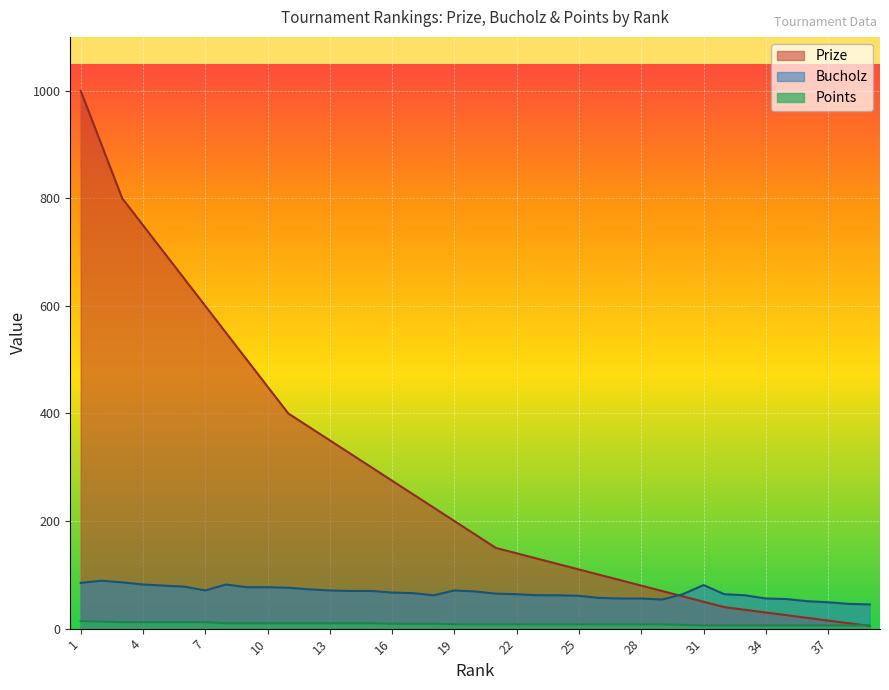

What is the spread (max minus min) of values at 26?

92